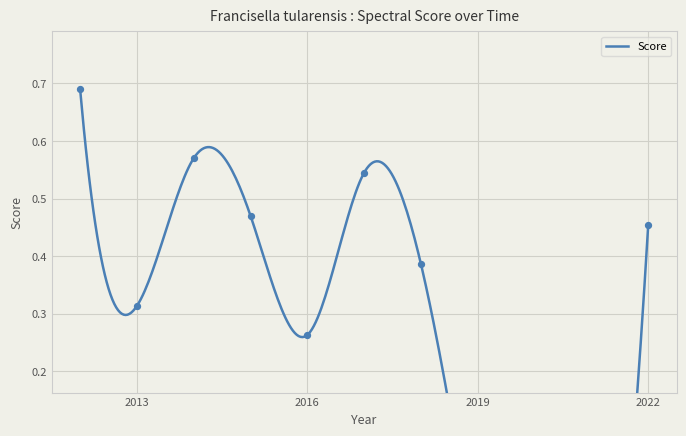

What is the change in value from 13 to 30?

-0.1